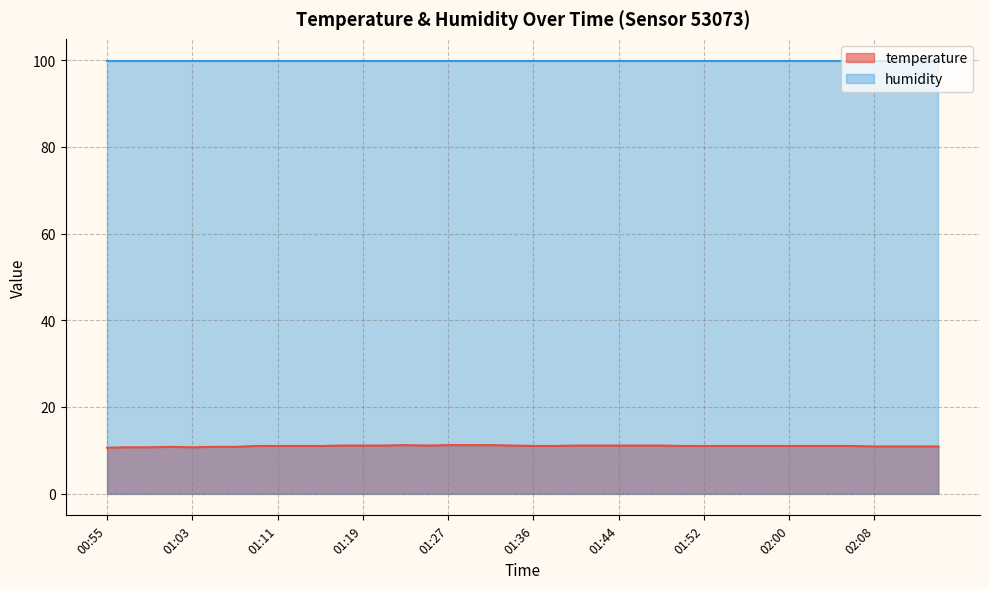

Rank the categories by value from lowest to highest.

00:55, 00:57, 00:59, 01:03, 01:01, 01:05, 01:07, 02:08, 02:10, 02:12, 02:14, 01:09, 01:11, 01:13, 01:15, 01:36, 01:38, 01:50, 01:52, 01:54, 01:56, 01:58, 02:00, 02:02, 02:04, 02:06, 01:17, 01:19, 01:21, 01:25, 01:34, 01:40, 01:42, 01:44, 01:46, 01:48, 01:23, 01:27, 01:30, 01:32